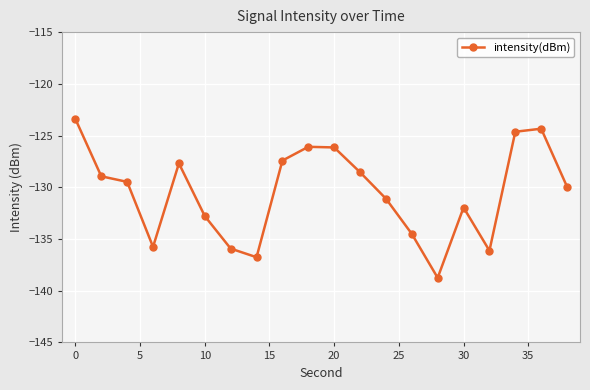

What is the sum of all values?

-2610.3